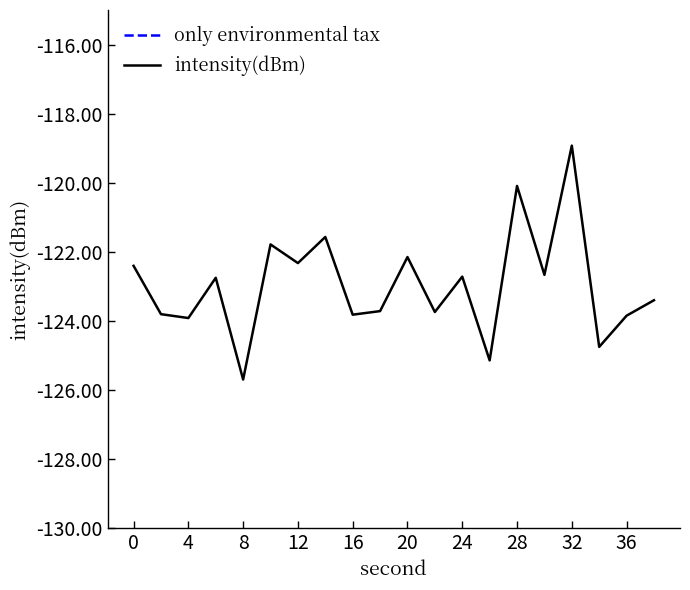

What is the smallest value displayed?

-125.7